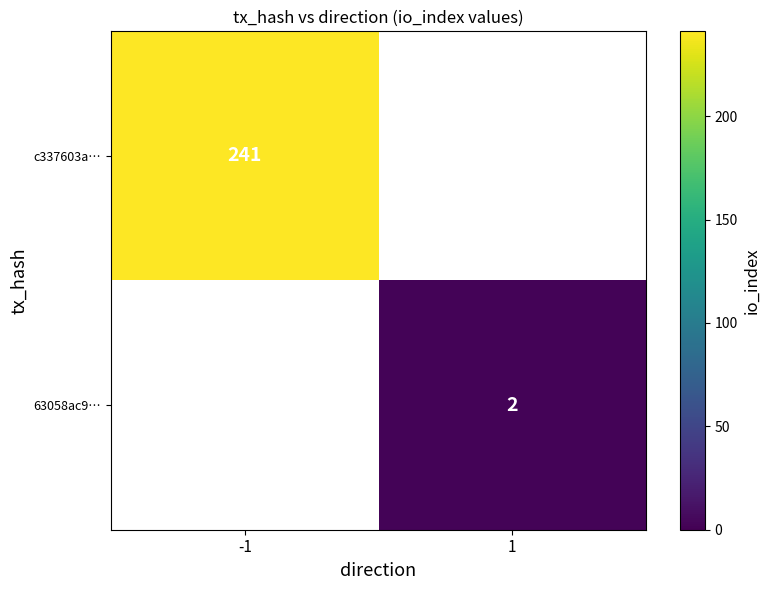

True or false: 63058ac9… has a value of 2 at 1.

True